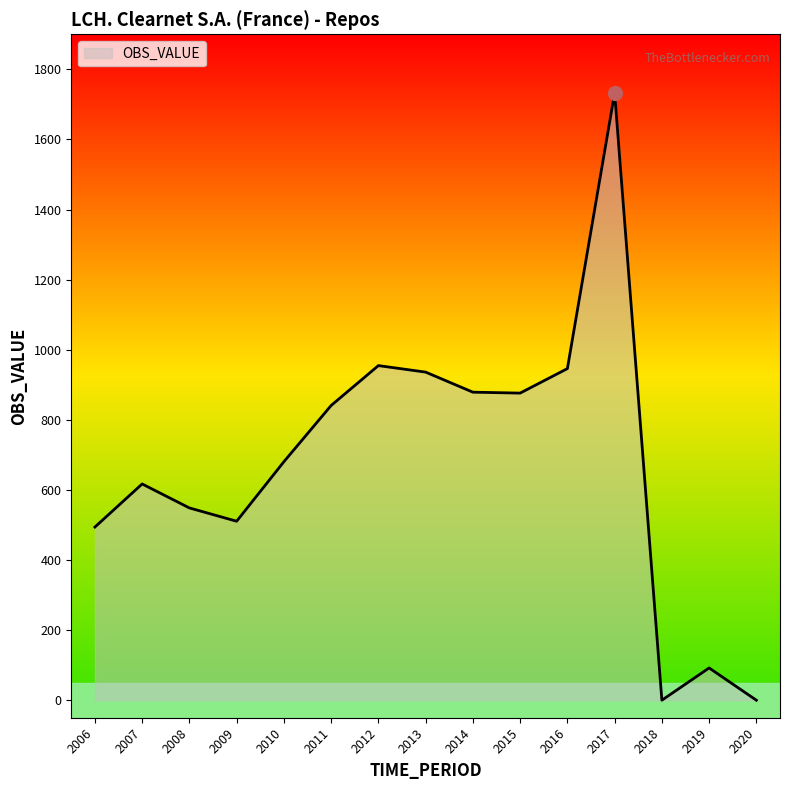

True or false: the data has more than 0 interior local peaks.

True